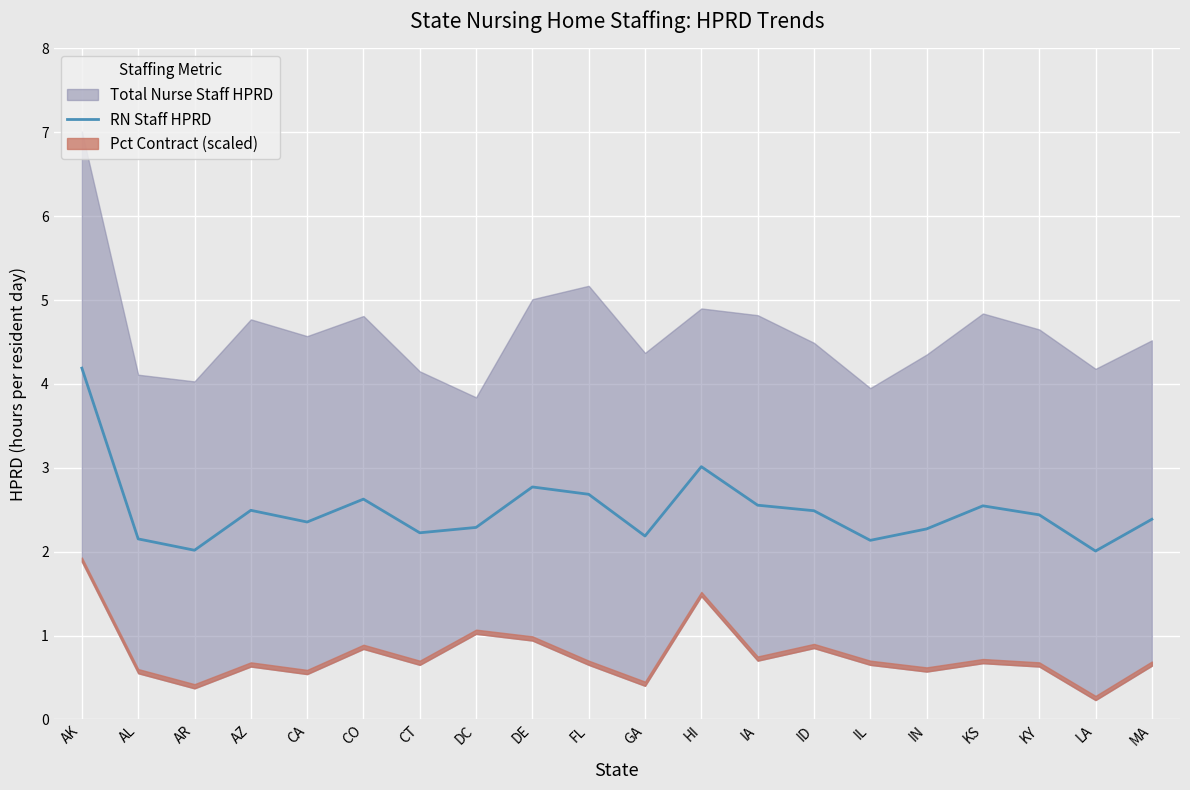

Is it true that RN Staff HPRD equals 2.2 at CT?

True